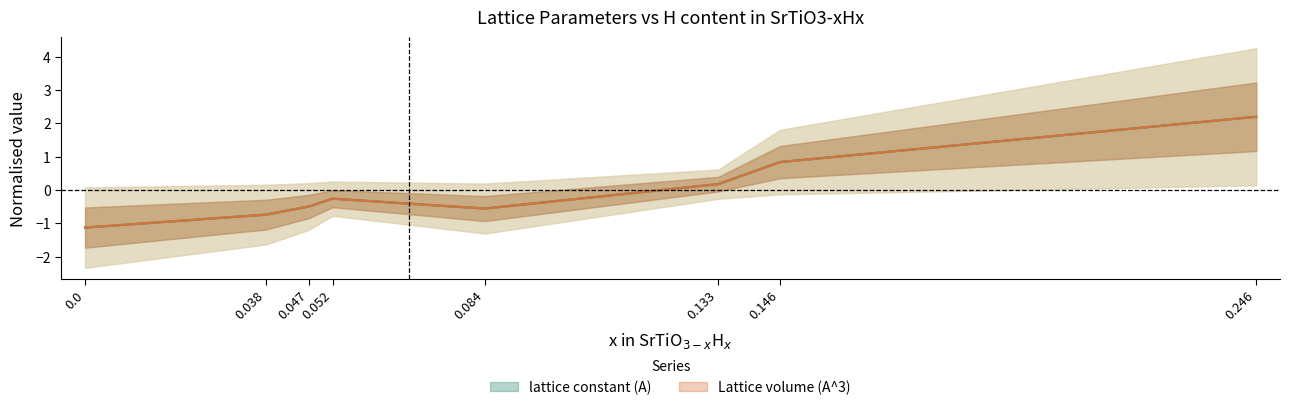

At which label is Lattice volume (A^3) closest to 0?

0.133